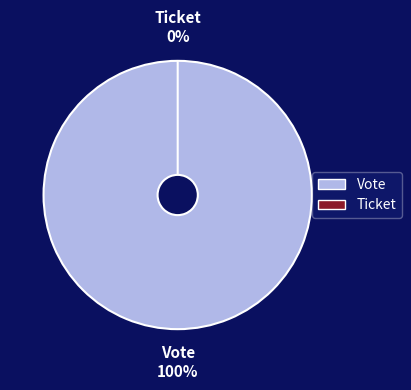

What is the majority slice?

Vote